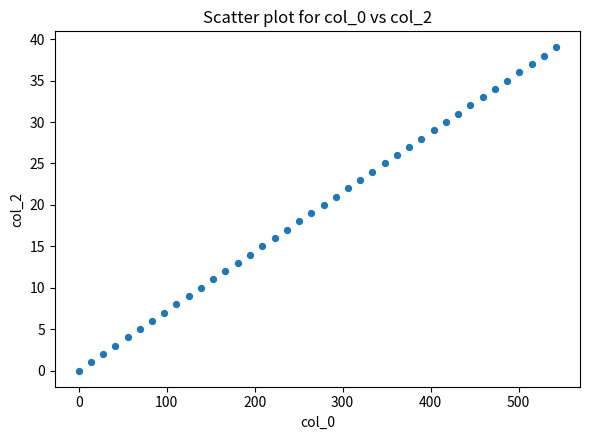

What is the range of Y values (max minus min)?

39